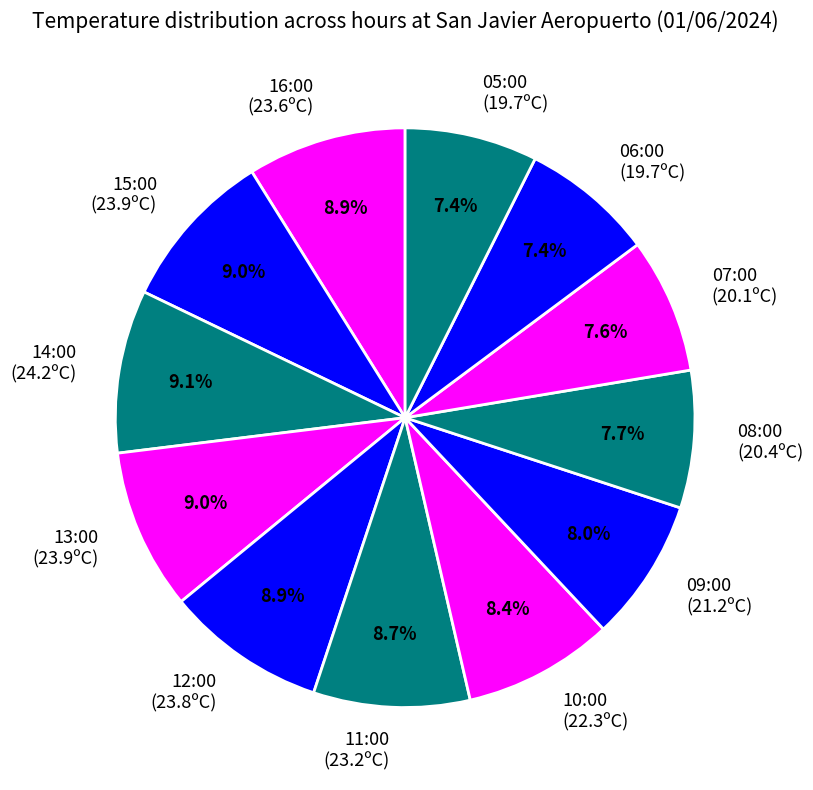

To the nearest percent, what is the average slice percentage?

8%